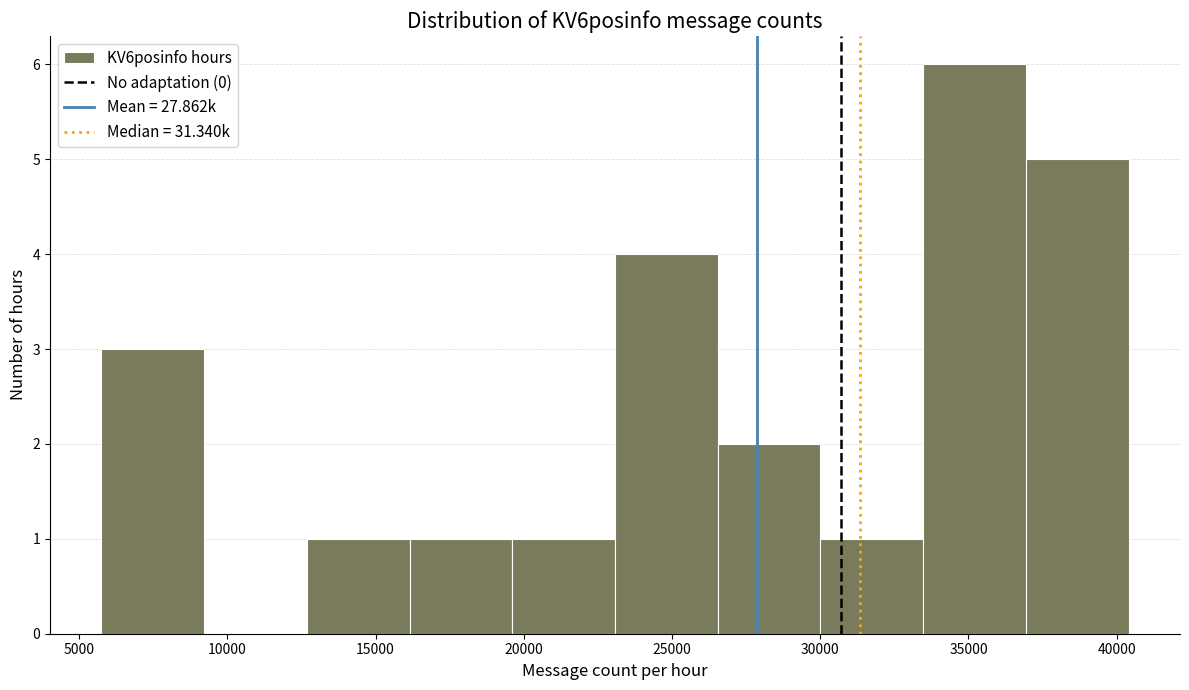

What is the height of the bar covering 12500 to 16000 on the x-axis? Neither the bar edges nor the heights are printed on the chart, so give them approximately, as read against the axes.

1